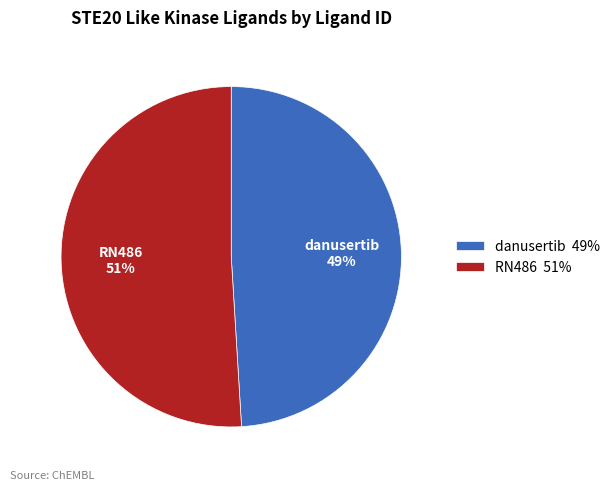

True or false: danusertib accounts for 49% of the total.

True